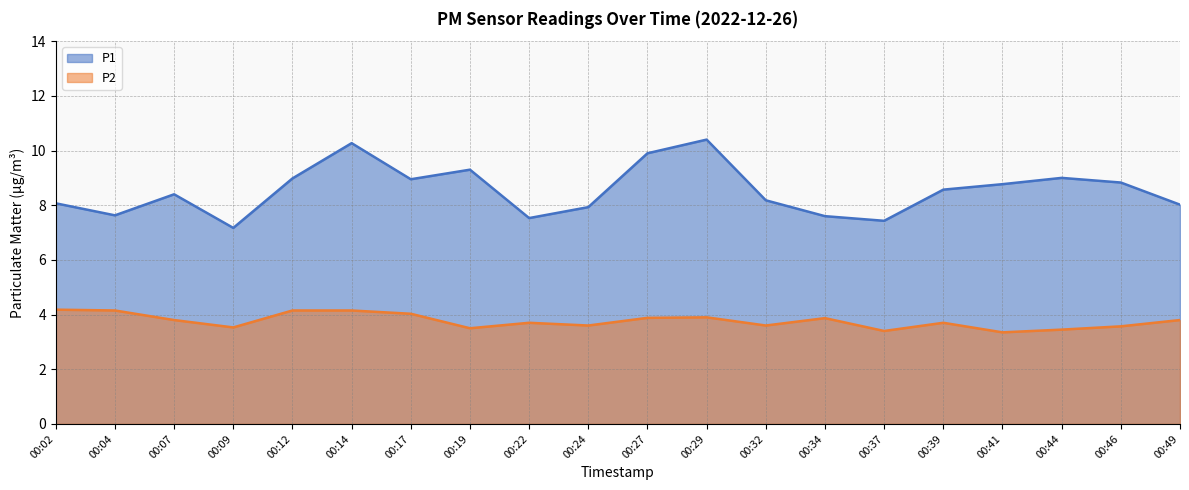

How many lines are shown in the chart?

2